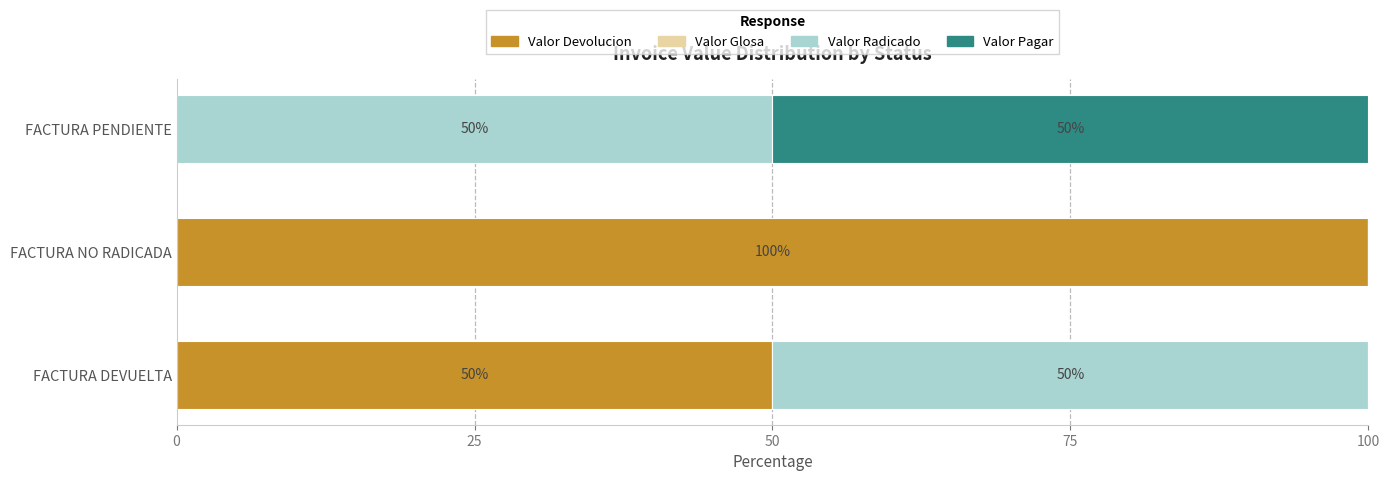

What is the maximum value for Valor Devolucion?

100